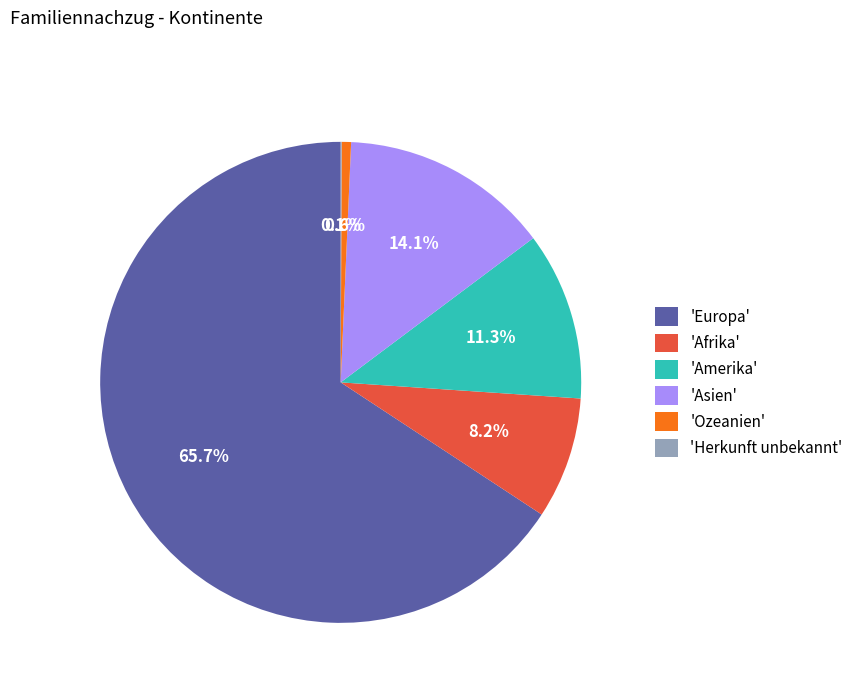

Between 'Europa' and 'Asien', which is larger?

'Europa'